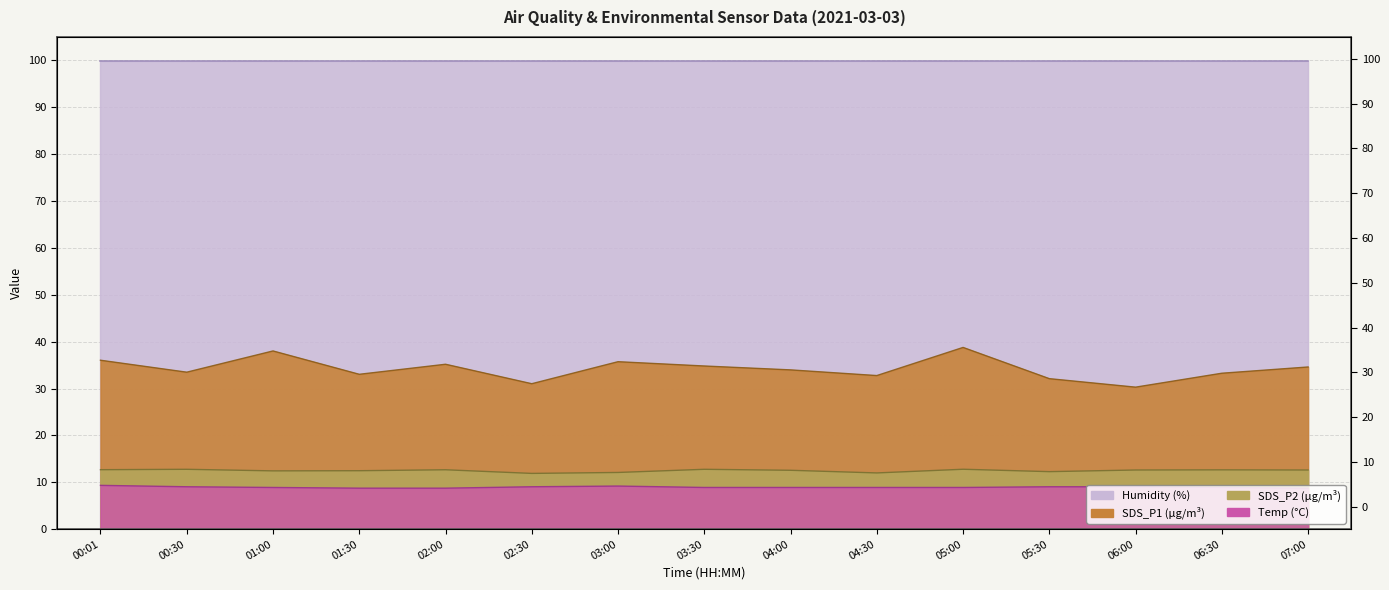

What is the difference between the highest and lowest values at 04:00?

25.1